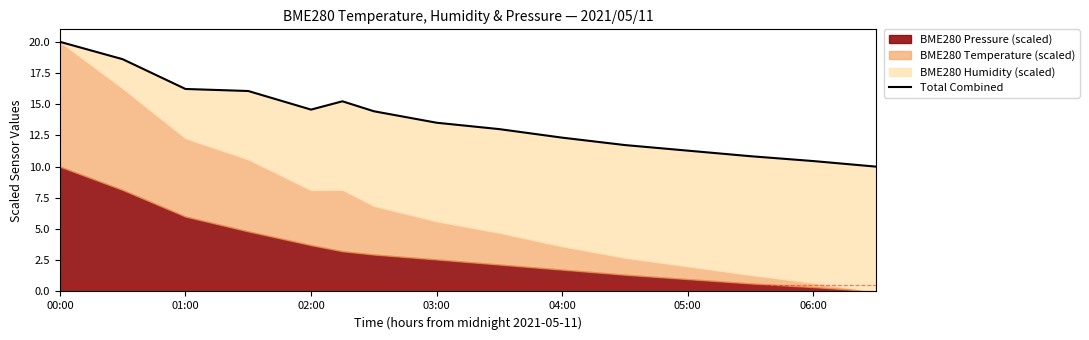

How many values exceed 13?

9